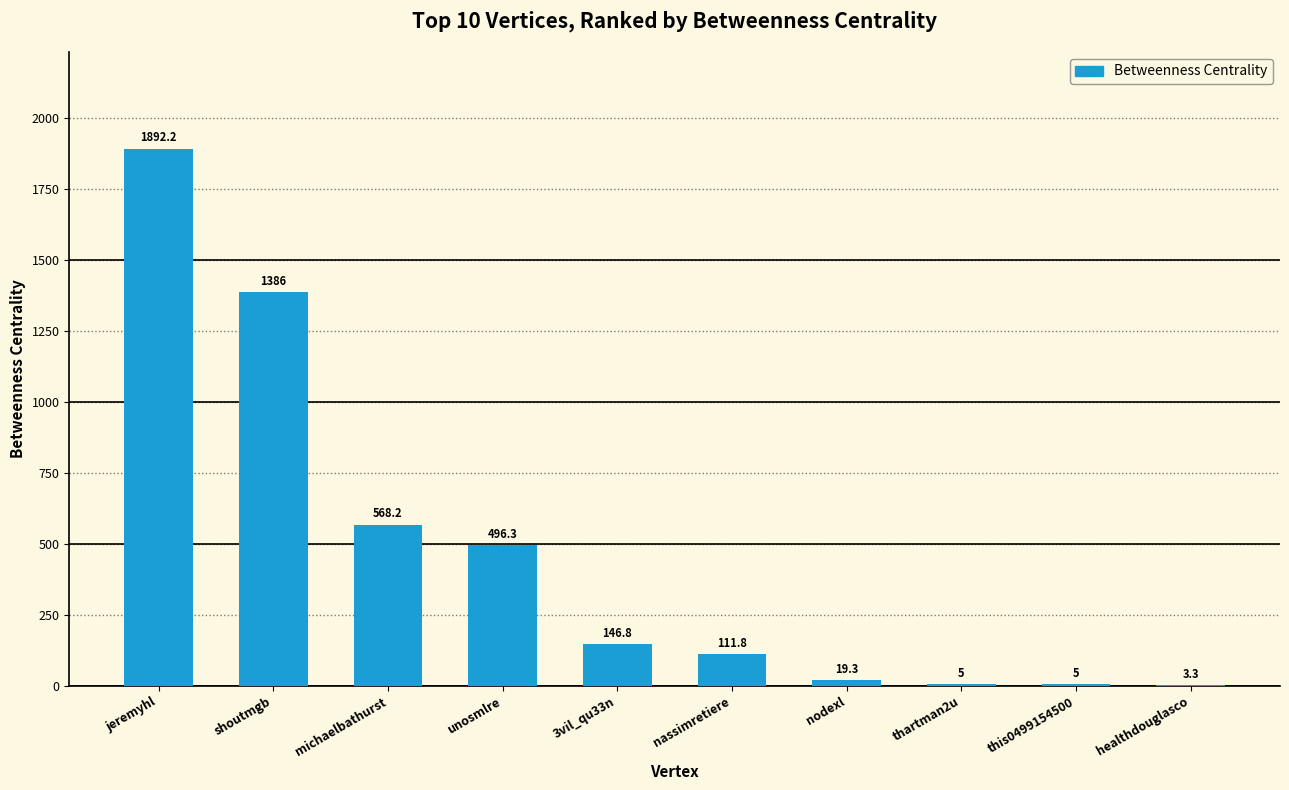

Count the number of categories in the chart.

10